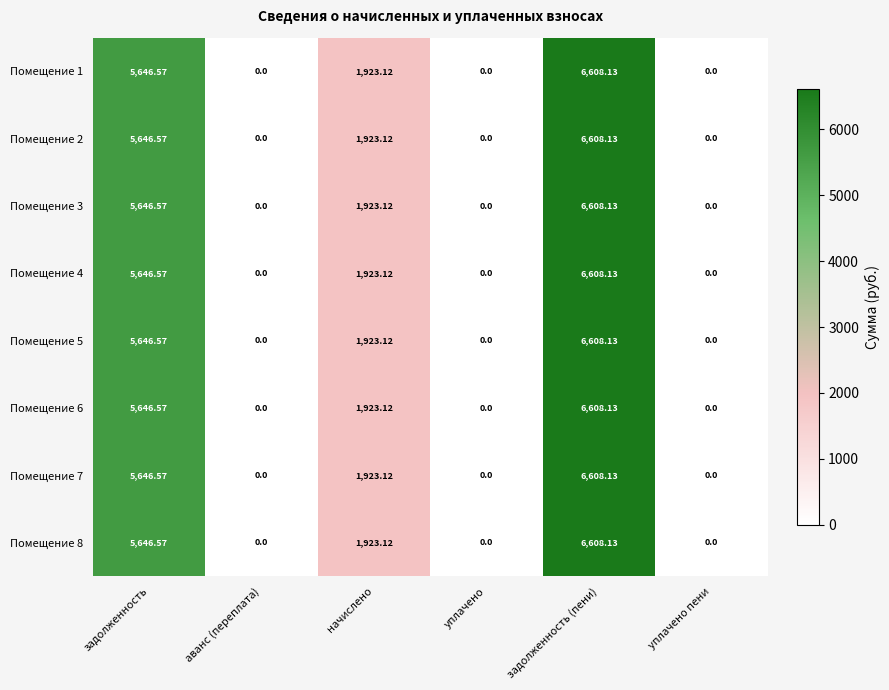

At which category is the sum across all series the highest?

задолженность (пени)